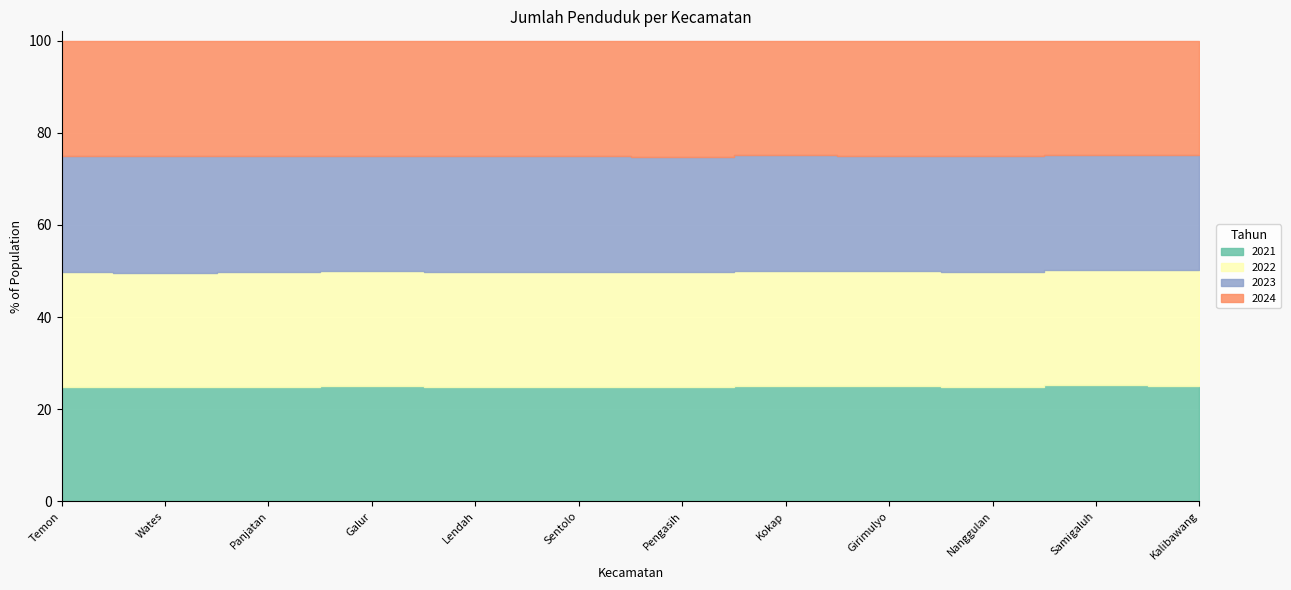

How many values in the 2024 series are below 35814?

6